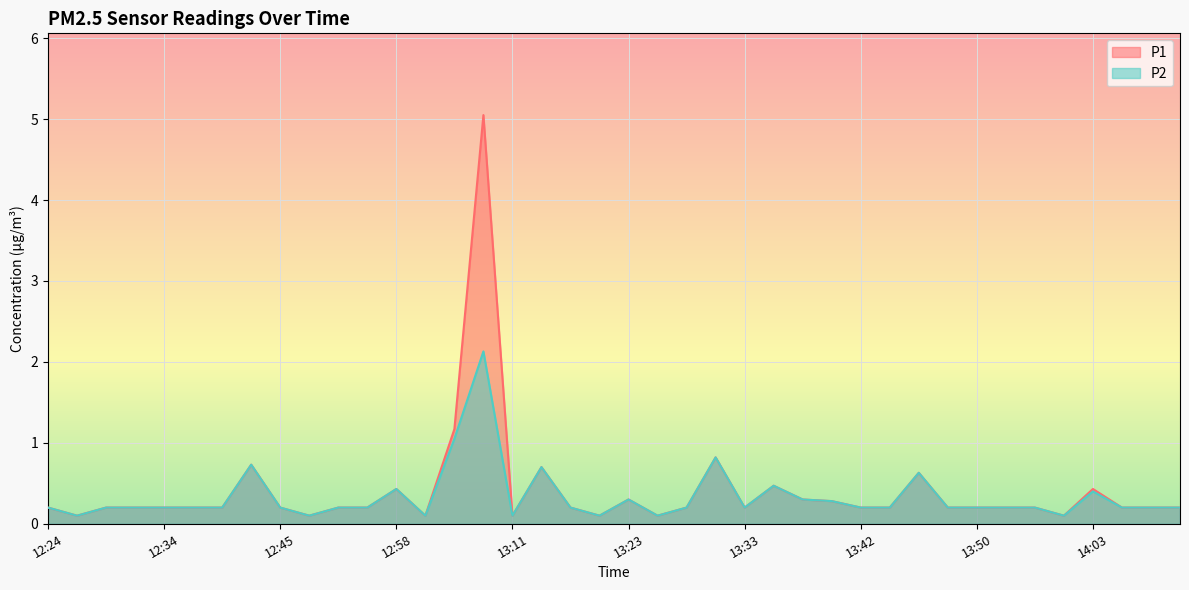

Which category has the lowest value in the P2 series?

12:27